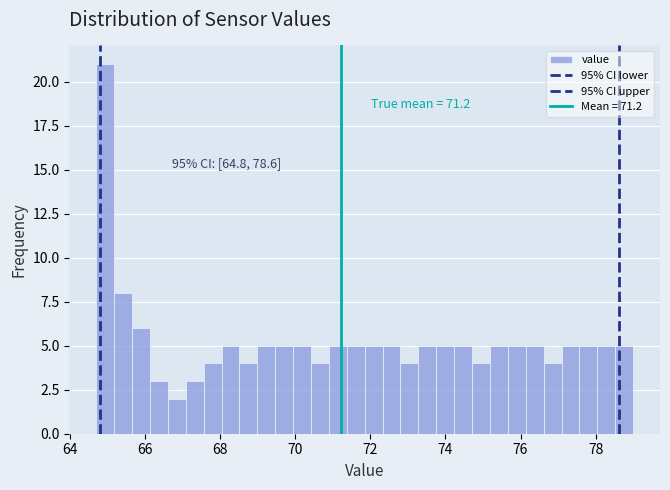

Read against the x-axis, roughly where is the centre of the tallest bar?

65.0